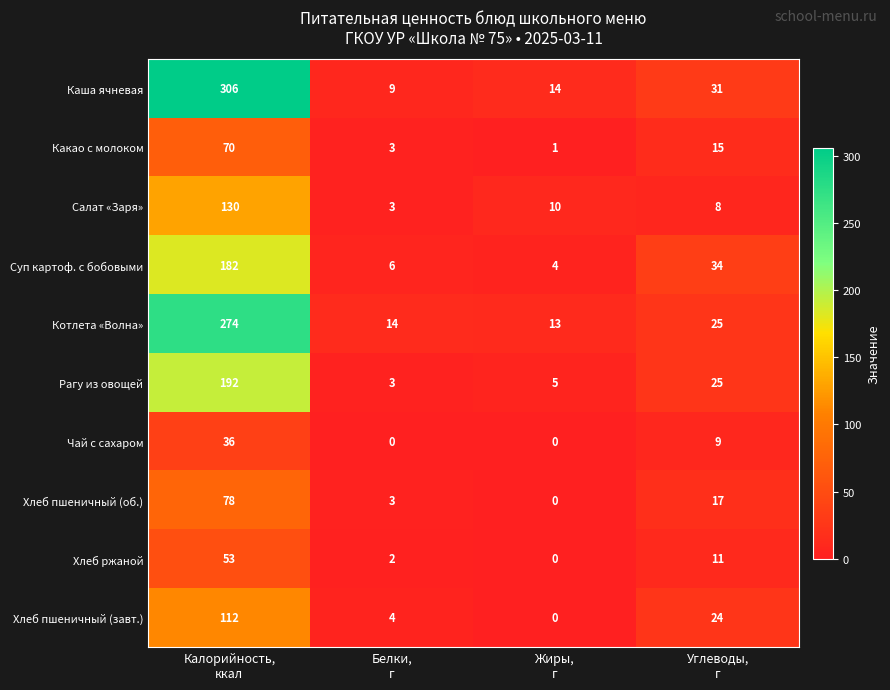

What is the difference between the maximum and minimum values in the Салат «Заря» series?

127